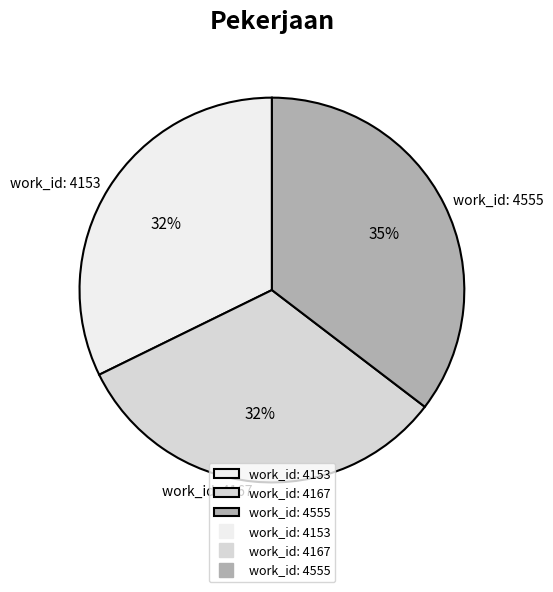

What percentage is the work_id: 4555 slice, to the nearest percent?

35%